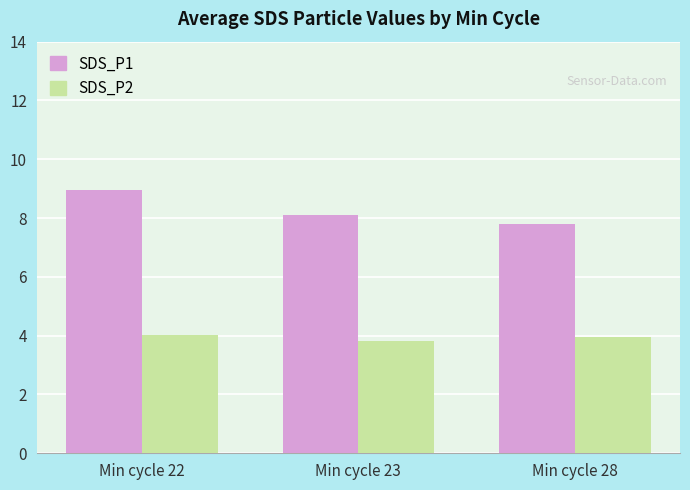

Which category has the highest value across all series?

Min cycle 22